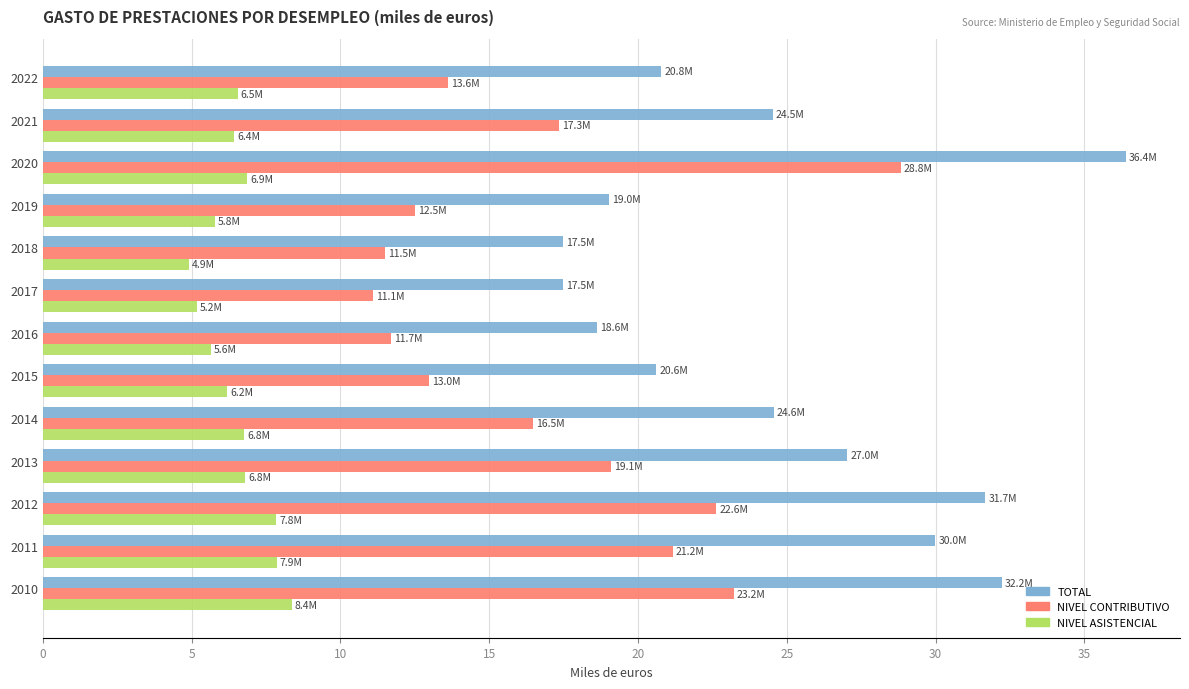

Rank the series by their average value, from highest to lowest.

TOTAL, NIVEL CONTRIBUTIVO, NIVEL ASISTENCIAL